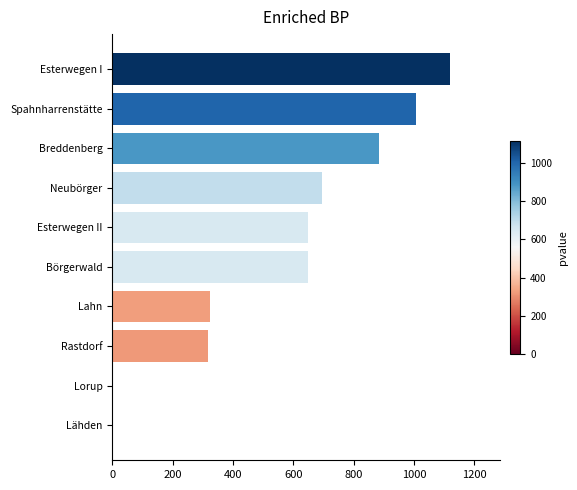

Between Börgerwald and Lahn, which is larger?

Börgerwald